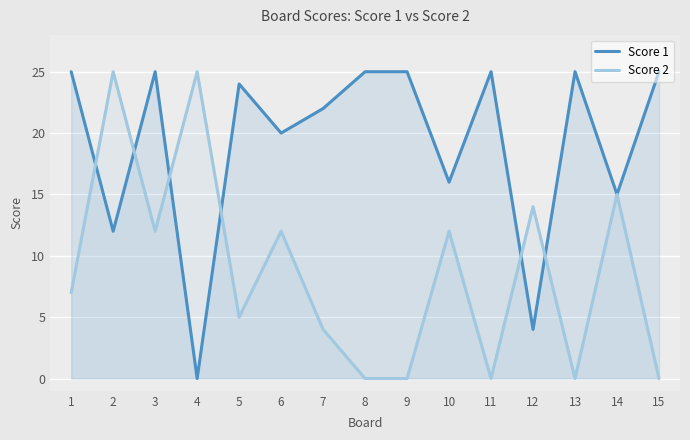

Rank the series at 4 from lowest to highest value.

Score 1, Score 2